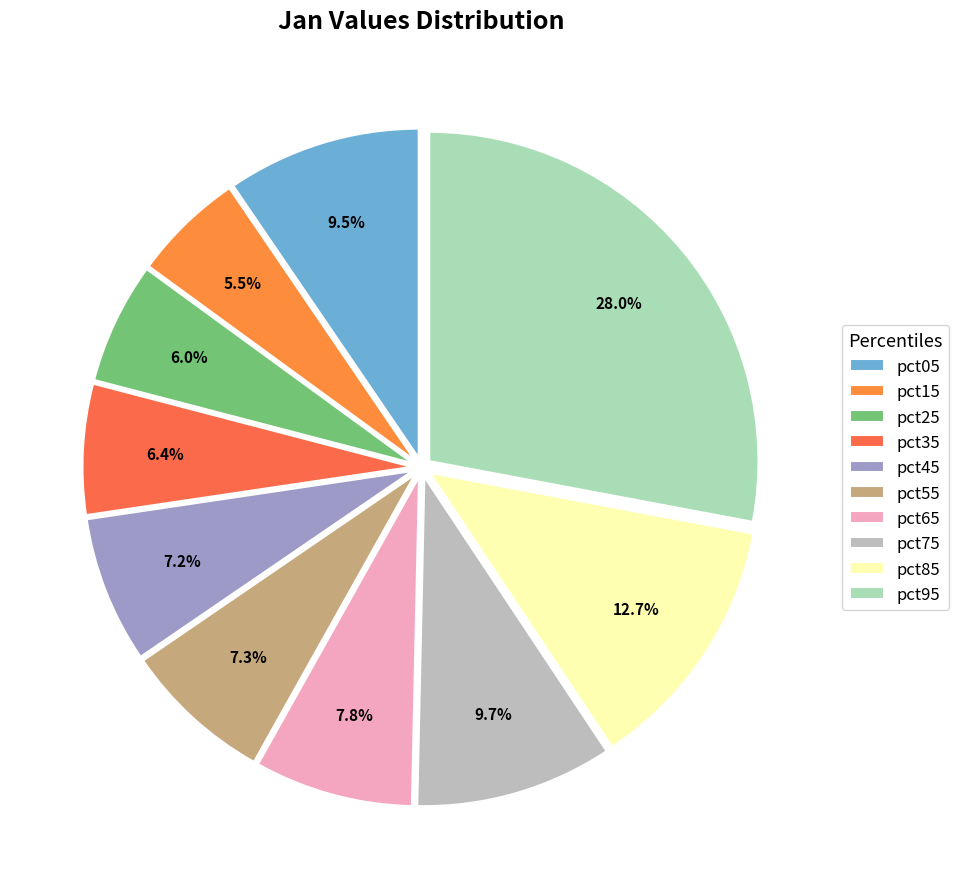

What is the total percentage of pct05 and pct65?

17.3%